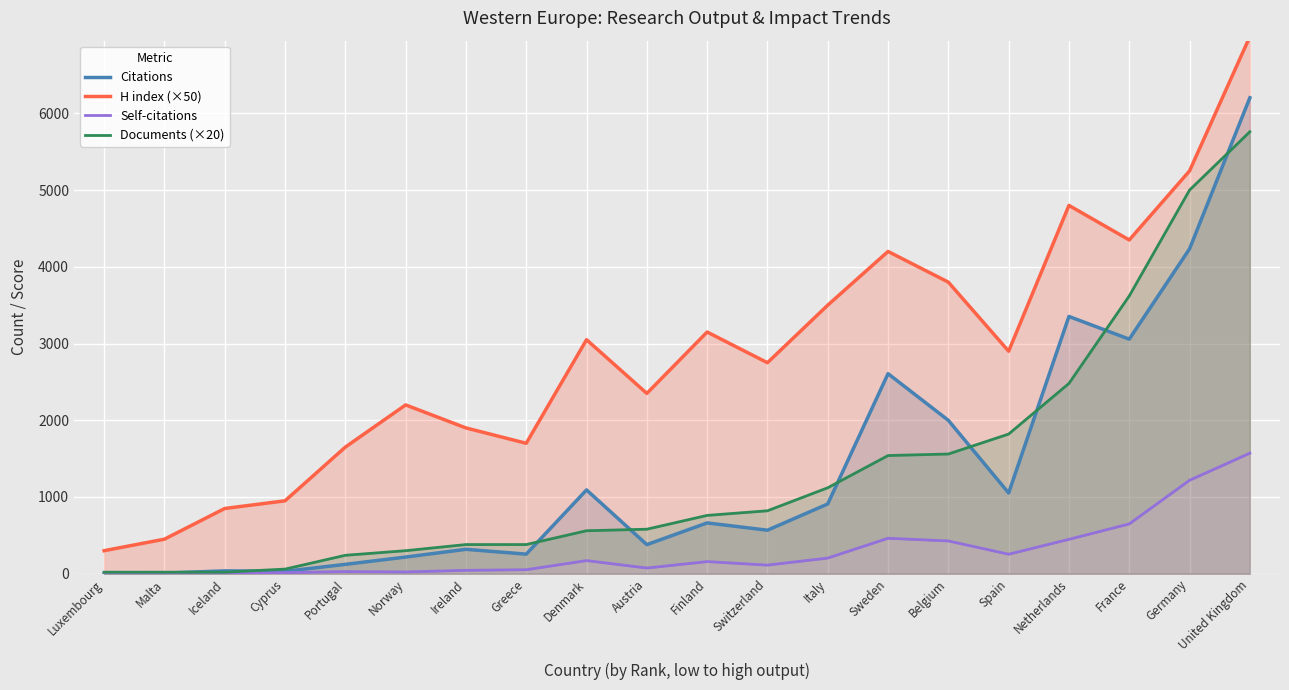

How many interior local valleys does the Self-citations series have?

4